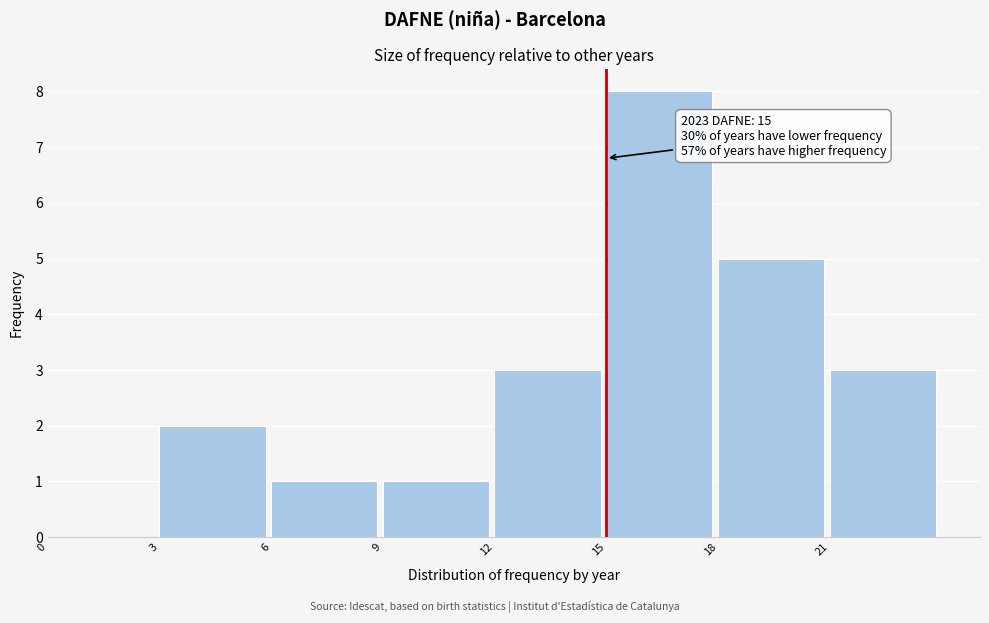

Which range on the x-axis has the tallest bar?

15 to 18